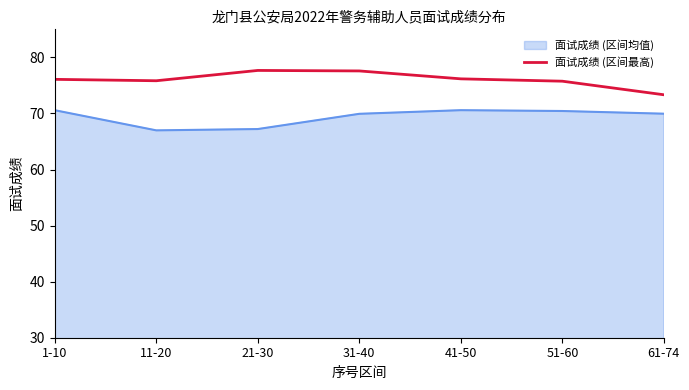

Where does the 面试成绩 (区间均值) series first go above 69?

1-10